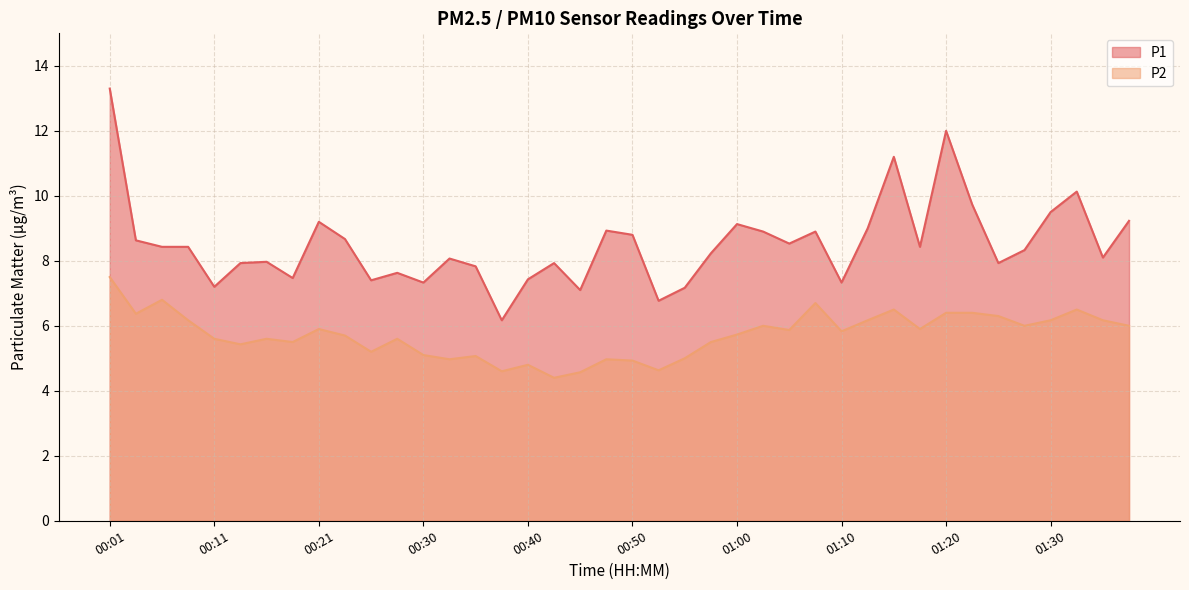

What is the difference between the P2 values at 00:58 and 00:53?

0.9